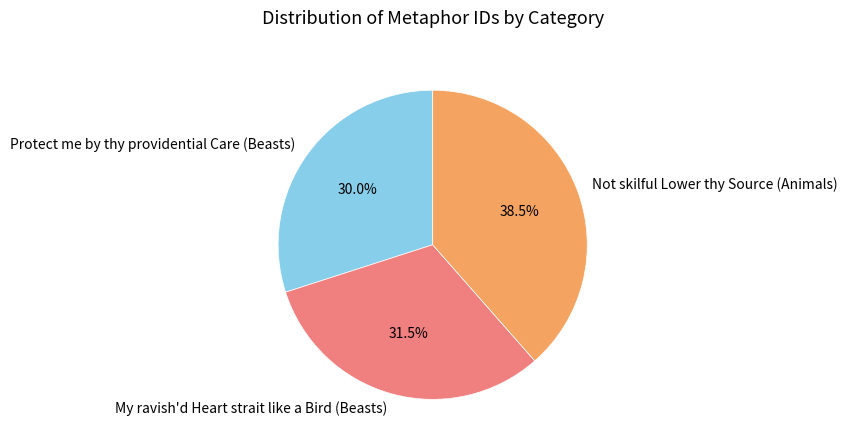

Between My ravish'd Heart strait like a Bird (Beasts) and Not skilful Lower thy Source (Animals), which is larger?

Not skilful Lower thy Source (Animals)